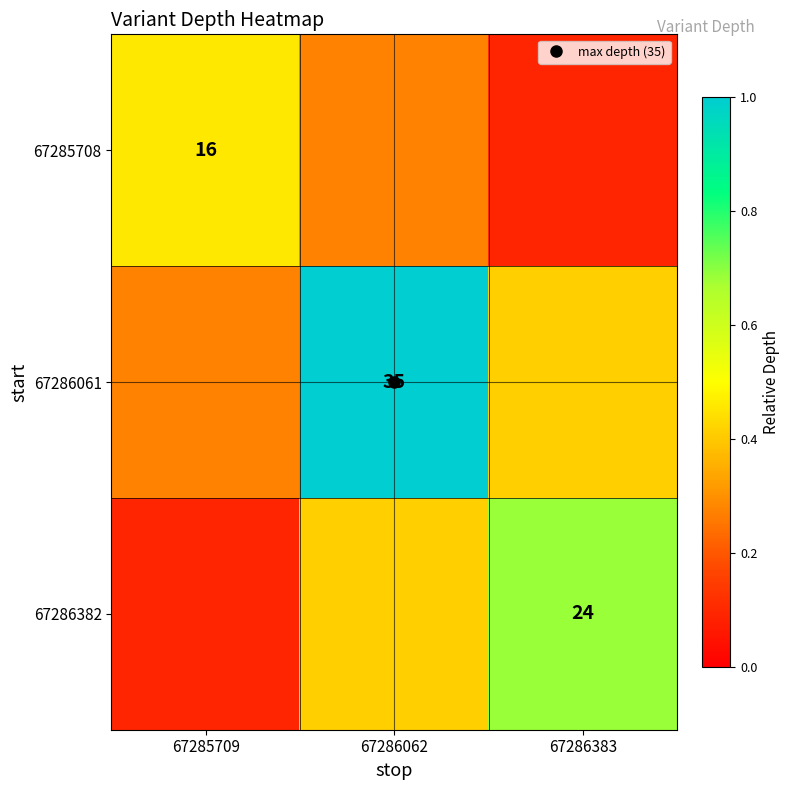

The 67285708 series shows 0.4 at 67286062. True or false?

False